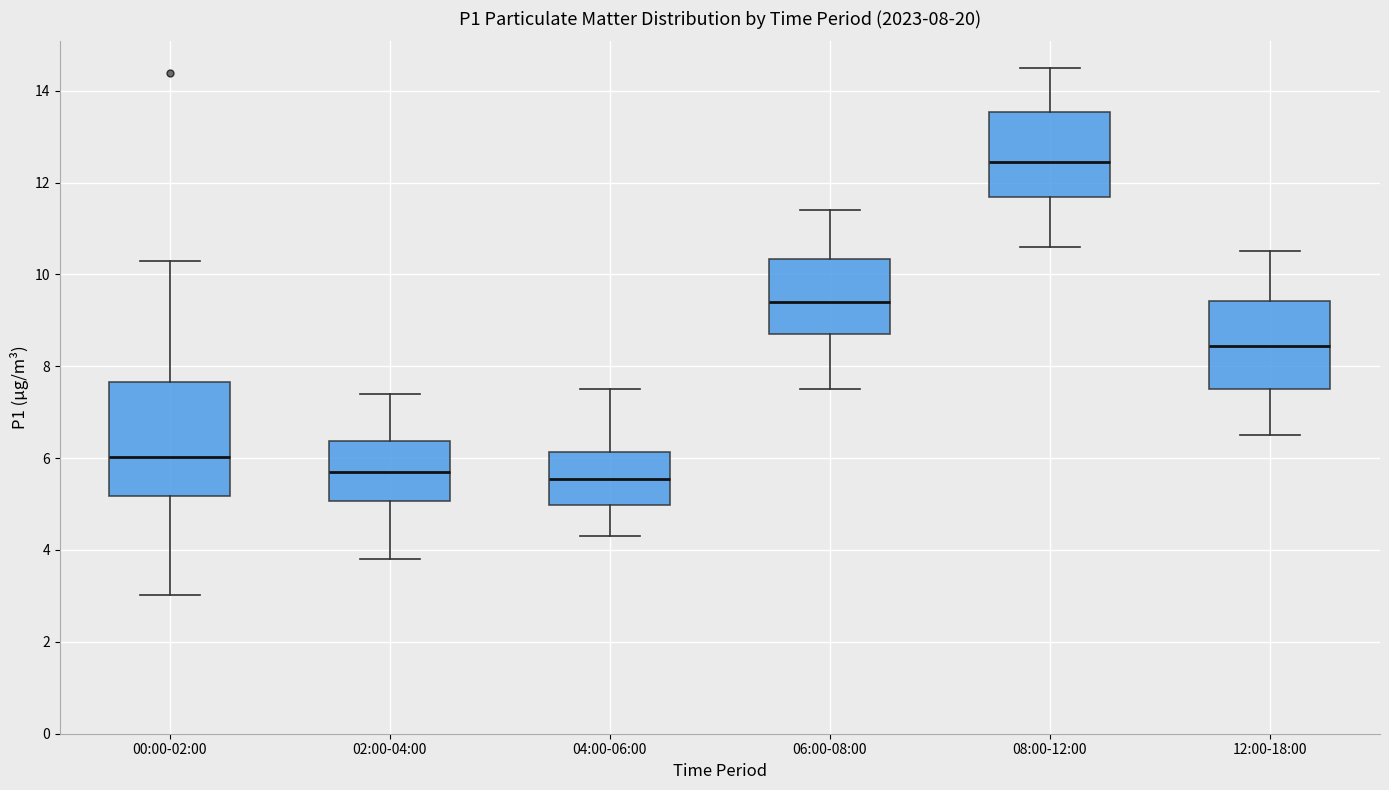

Comparing the boxes themselves (not the whiskers), which one is the tallest?

00:00-02:00